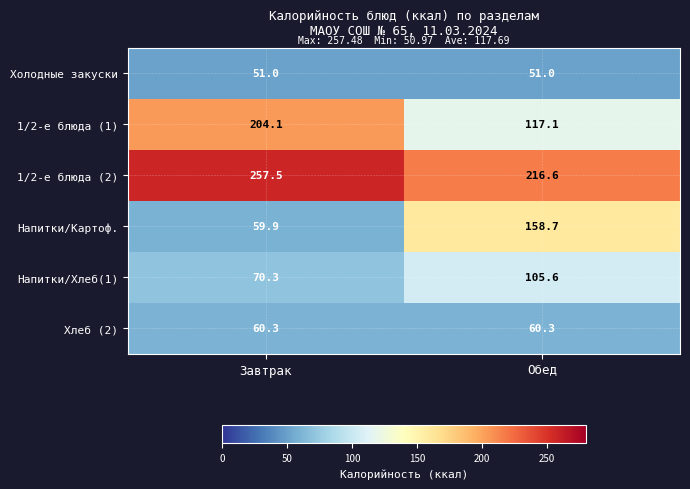

Which series has the widest spread of values?

Напитки/Картоф.